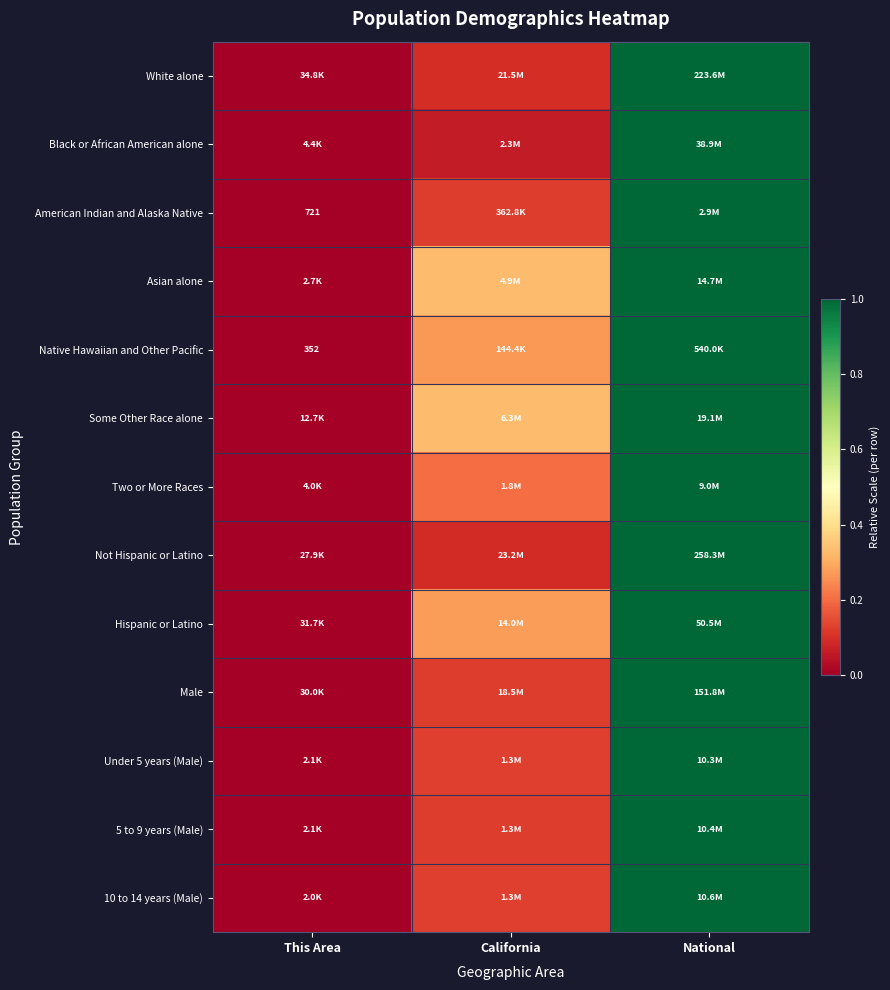

The Two or More Races series shows 0.1 at California. True or false?

False